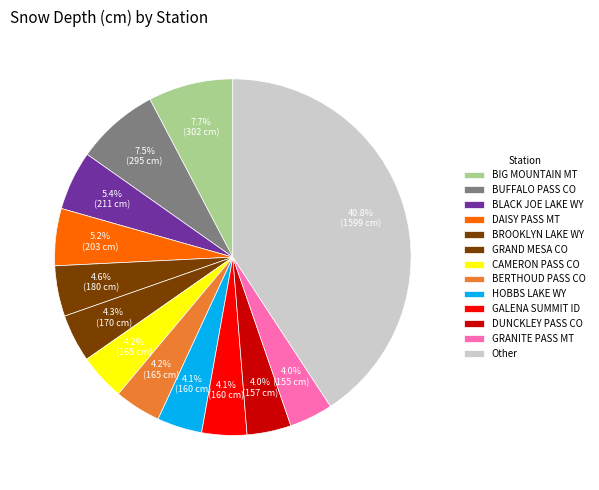

How many slices are in this pie chart?

13